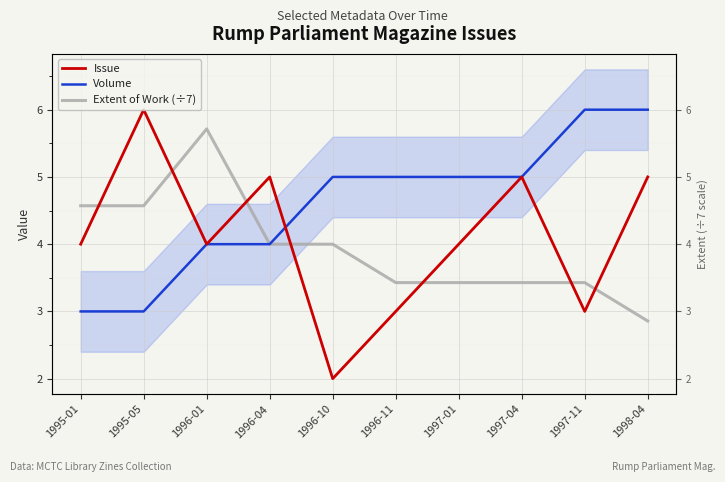

How many lines are shown in the chart?

3